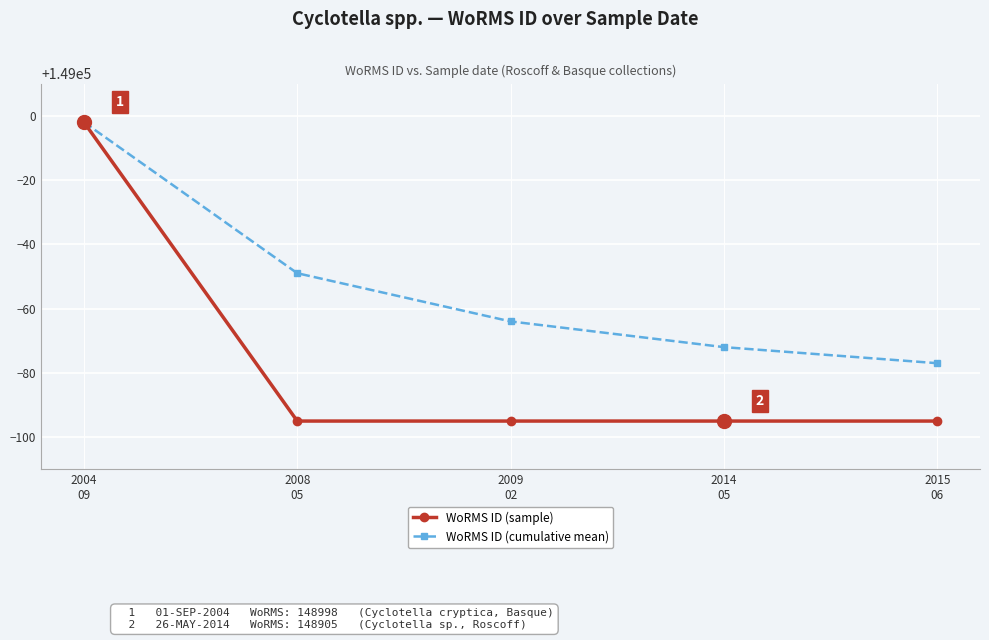

What is the label of the 4th point from the left?

2014
05